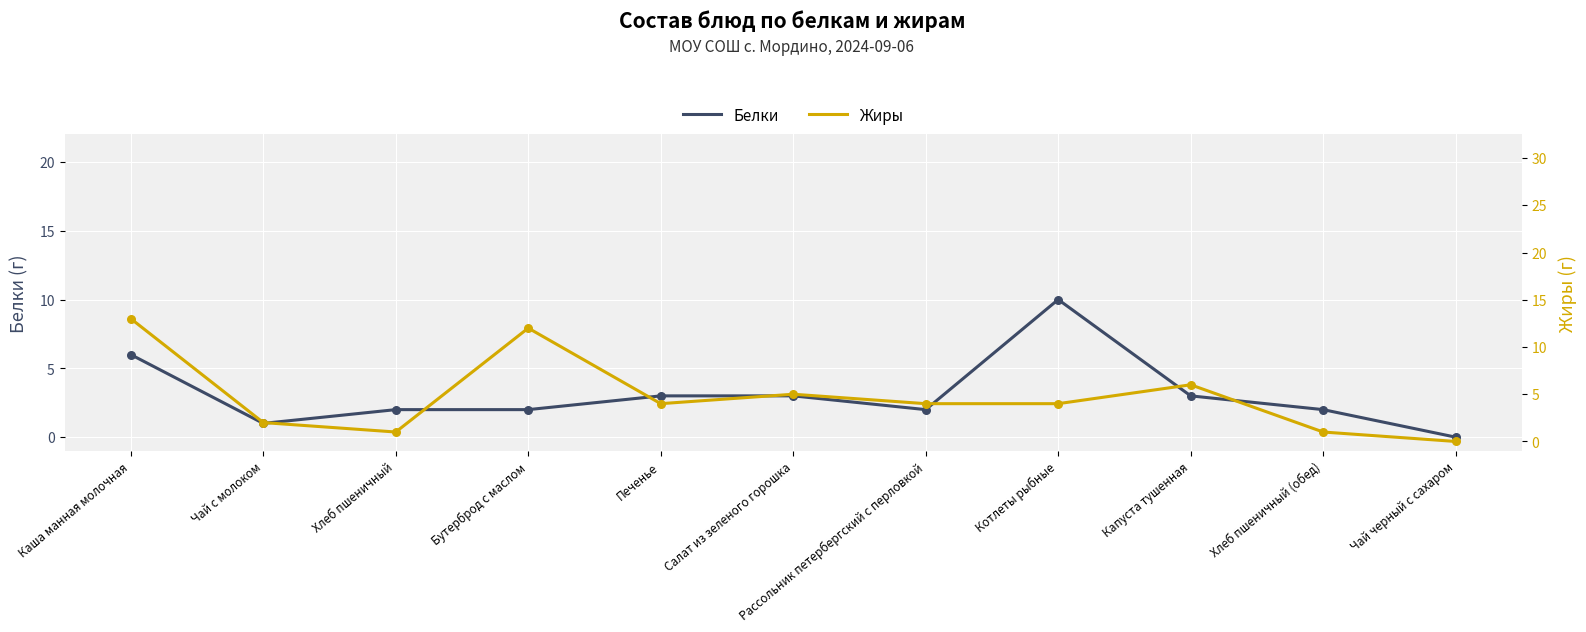

Is the value of Белки at Печенье greater than the value of Жиры at Чай с молоком?

Yes